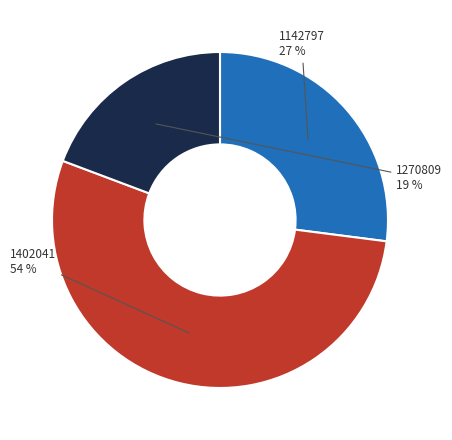

To the nearest percent, what is the difference between the 1270809 and 1142797 slice percentages?

8%